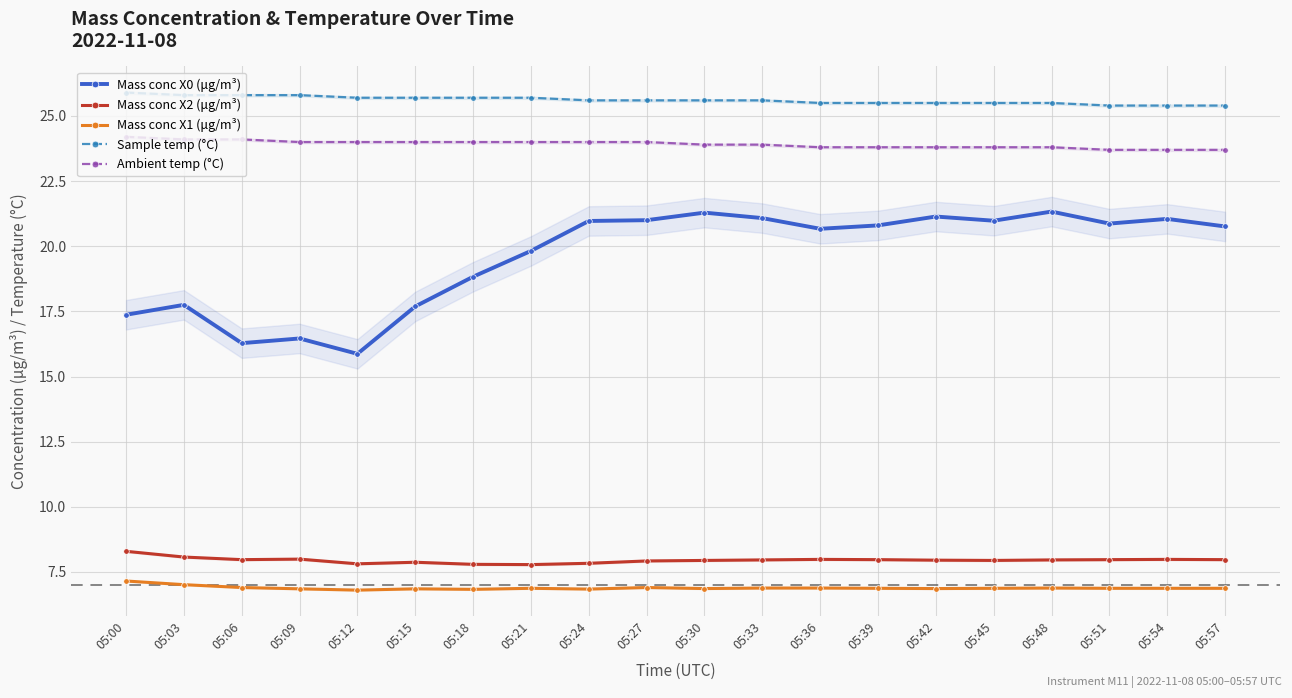

True or false: Mass conc X0 (μg/m³) and Mass conc X2 (μg/m³) intersect in this chart.

False